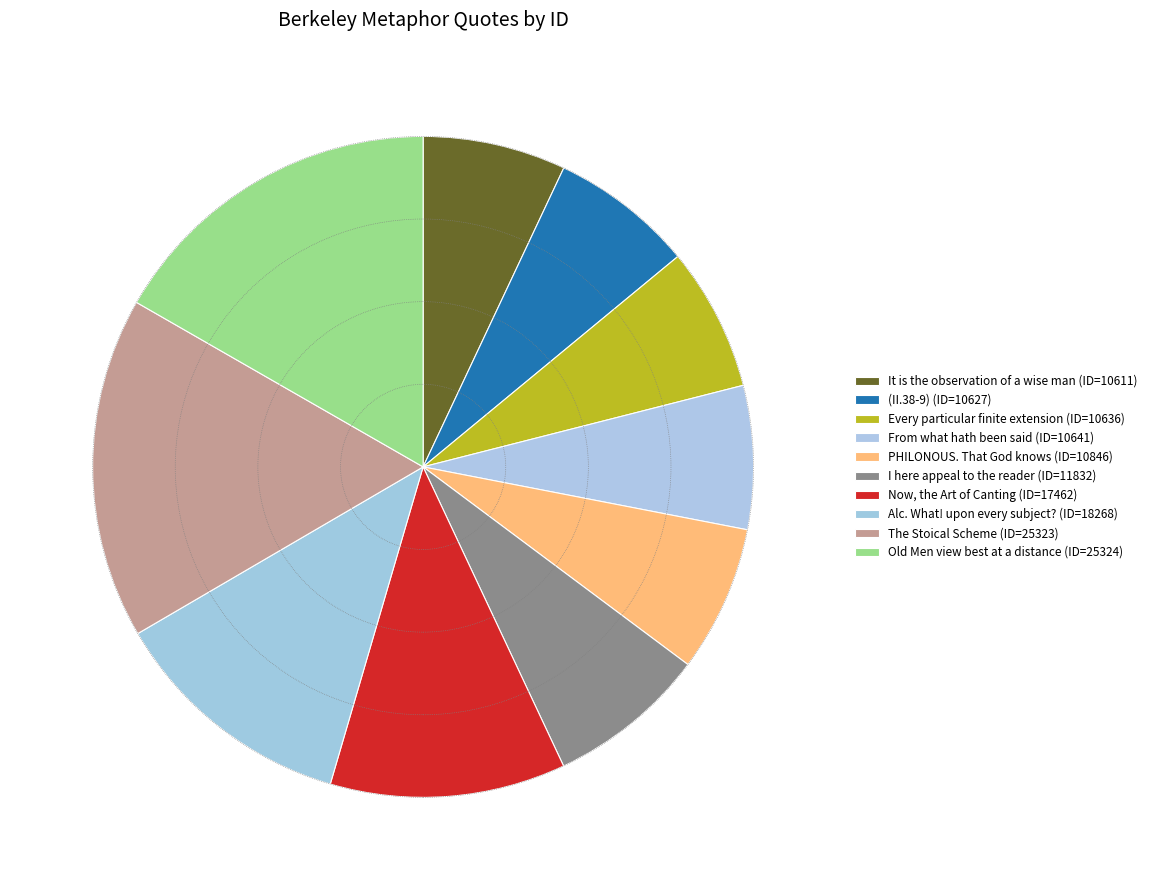

Count the number of slices in the pie.

10